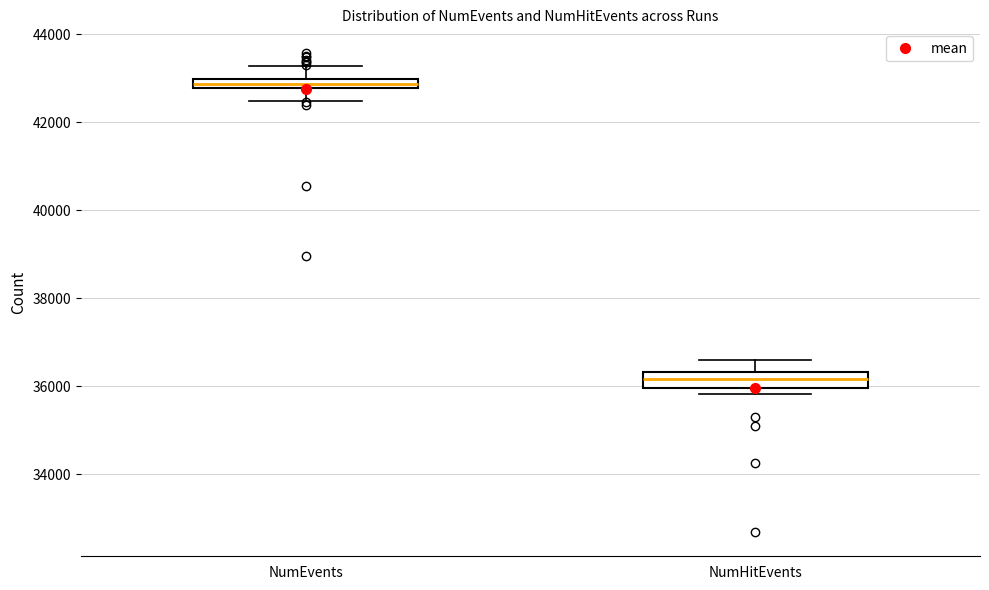

Where does the upper whisker of the box for NumEvents end on the y-axis? The values are not printed on the chart, so give them approximately, as read against the axis.

43200